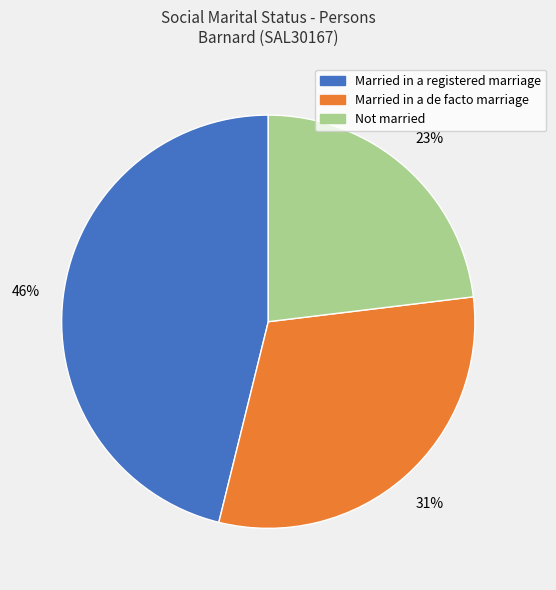

To the nearest percent, what is the average slice percentage?

33%